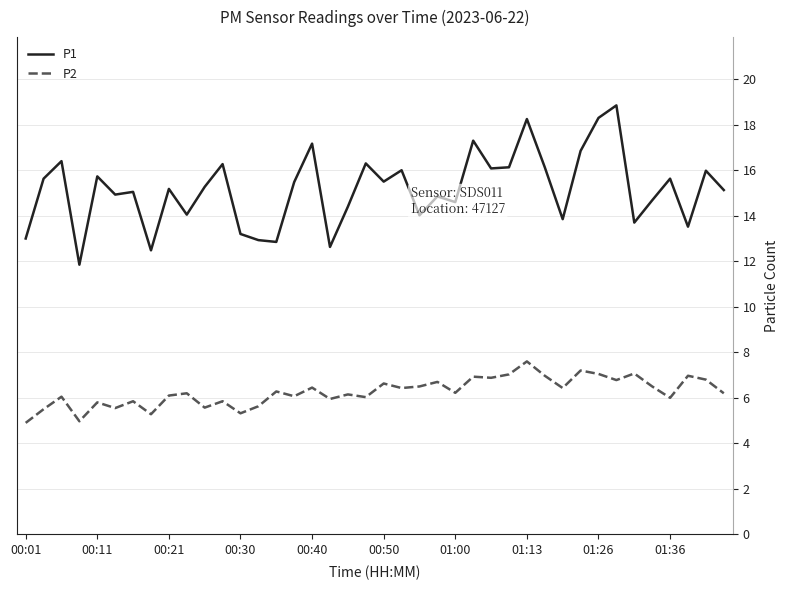

Which series has the widest spread of values?

P1